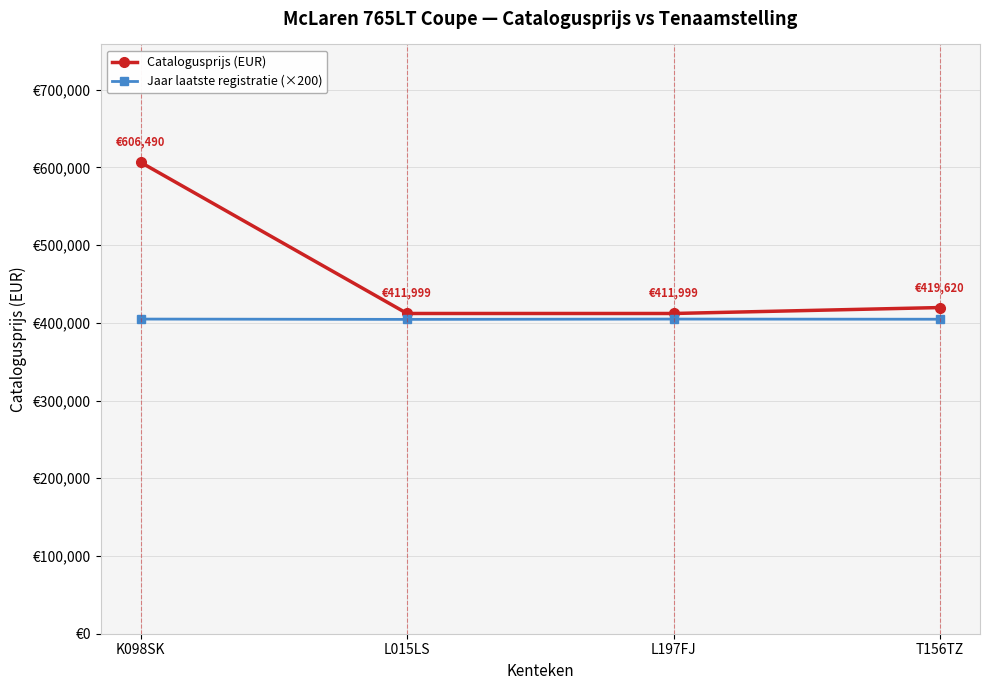

True or false: Catalogusprijs (EUR) and Jaar laatste registratie (×200) intersect in this chart.

False